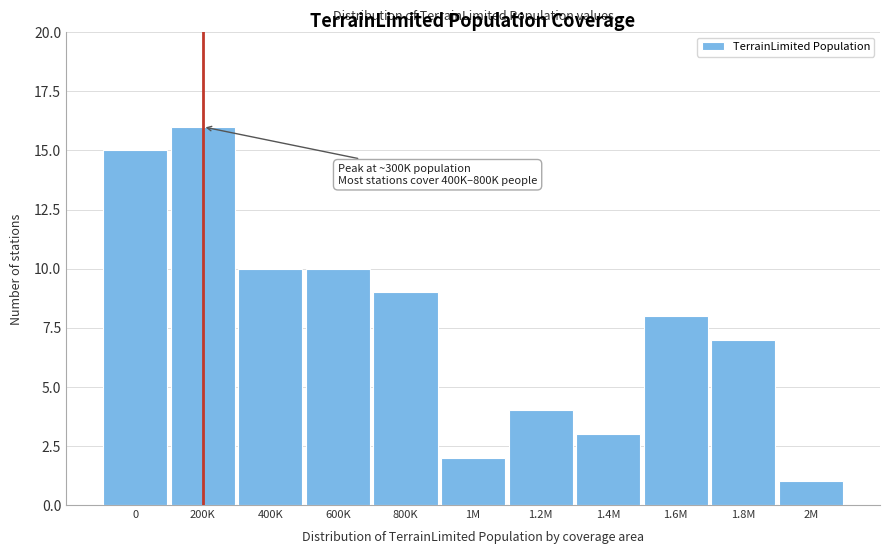

Reading left to right, what are all the values shown in this chart?

0=15	200K=16	400K=10	600K=10	800K=9	1M=2	1.2M=4	1.4M=3	1.6M=8	1.8M=7	2M=1